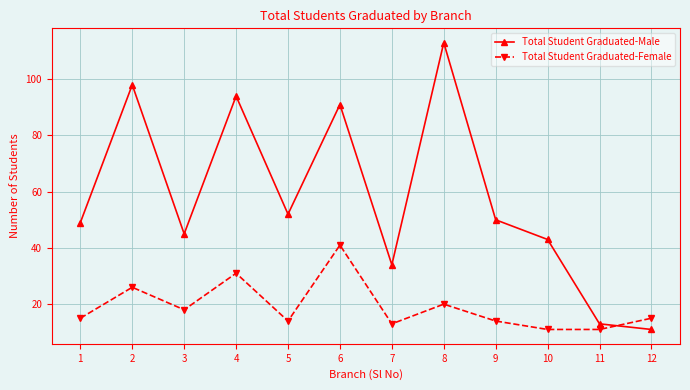

The value of Total Student Graduated-Male at 11 is 13. True or false?

True